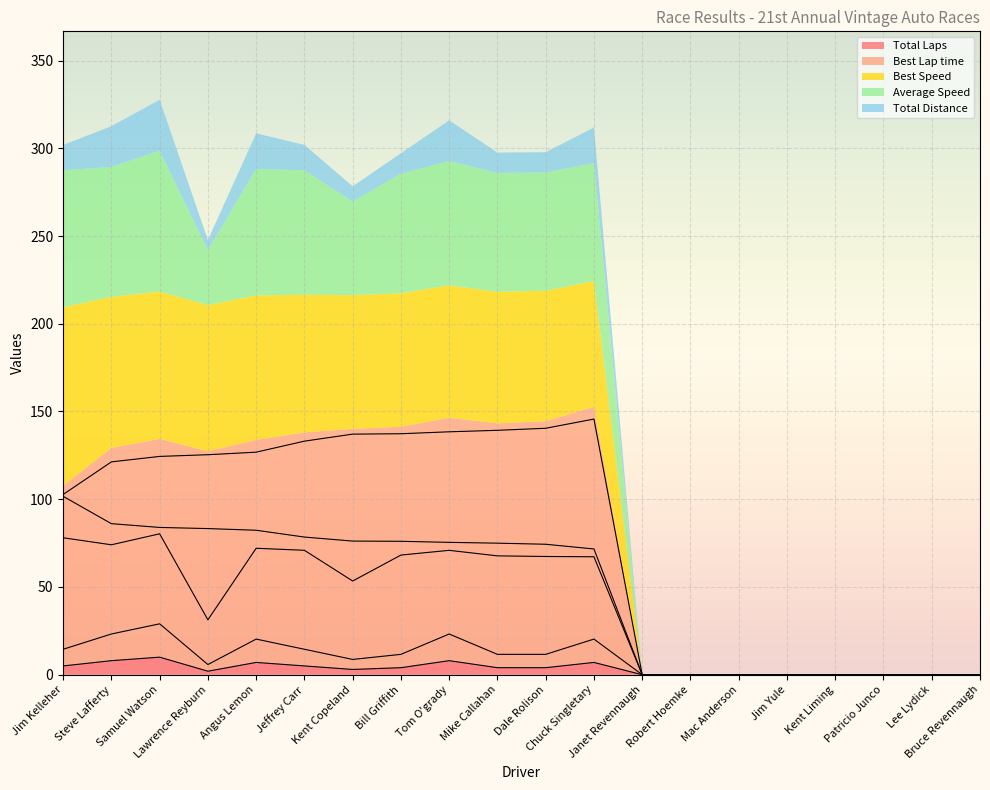

At which label does Best Lap time reach its peak?

Chuck Singletary